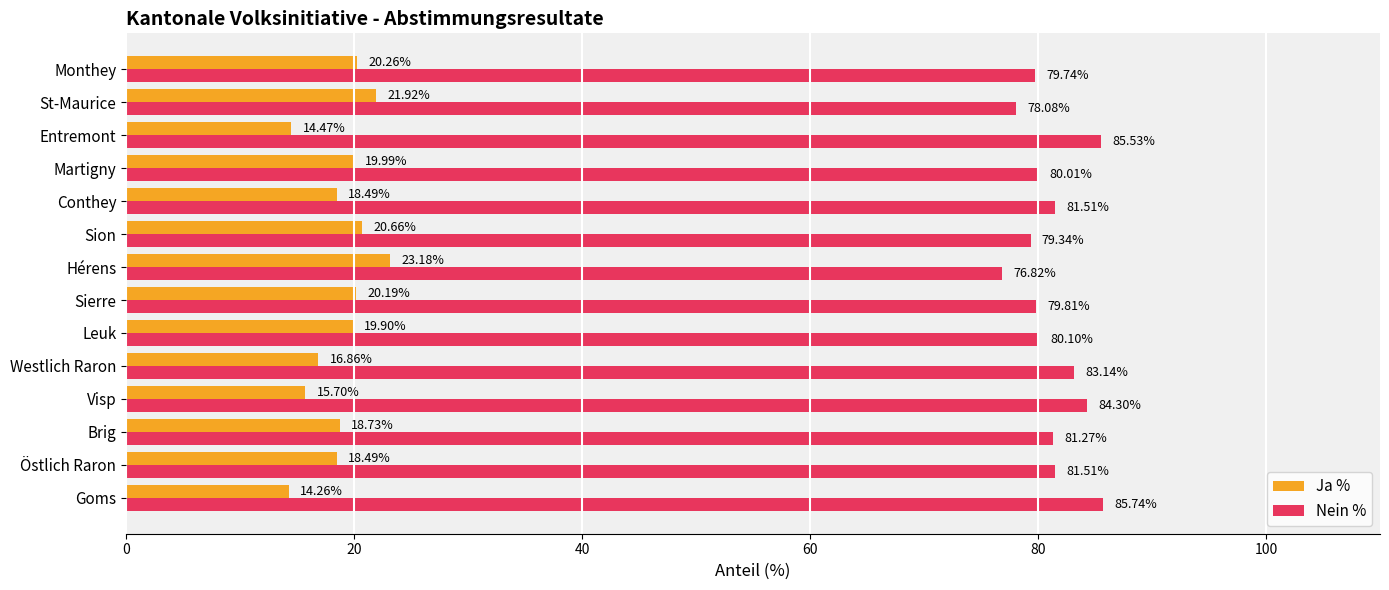

At which label does Ja % reach its minimum?

Goms